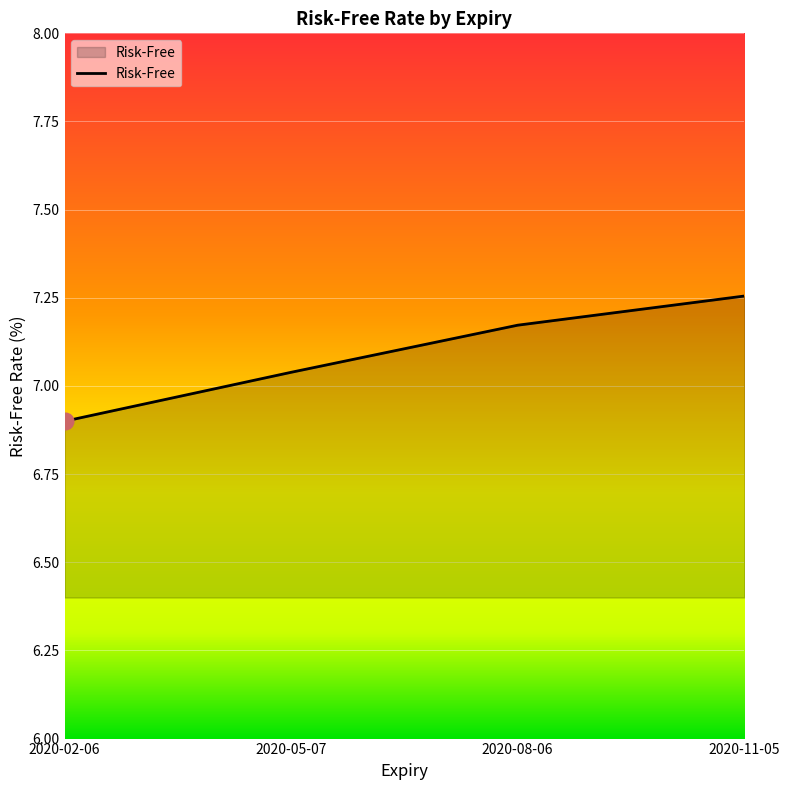

What is the sum of the values at 2020-02-06 and 2020-11-05?

14.2